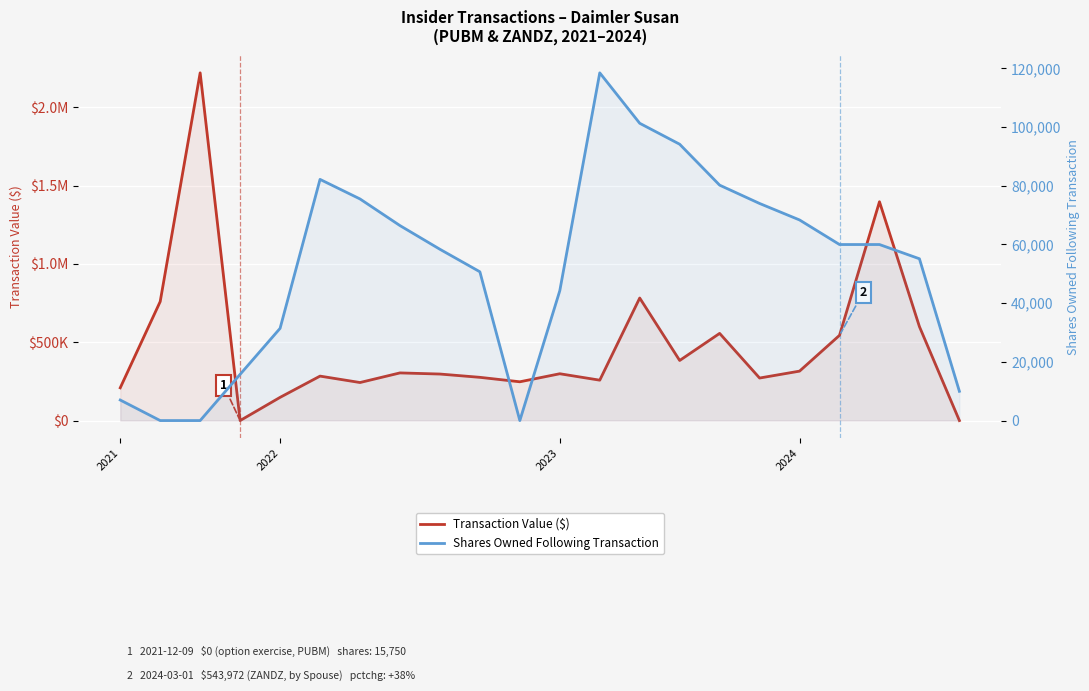

At which label does Shares Owned Following Transaction reach its peak?

12